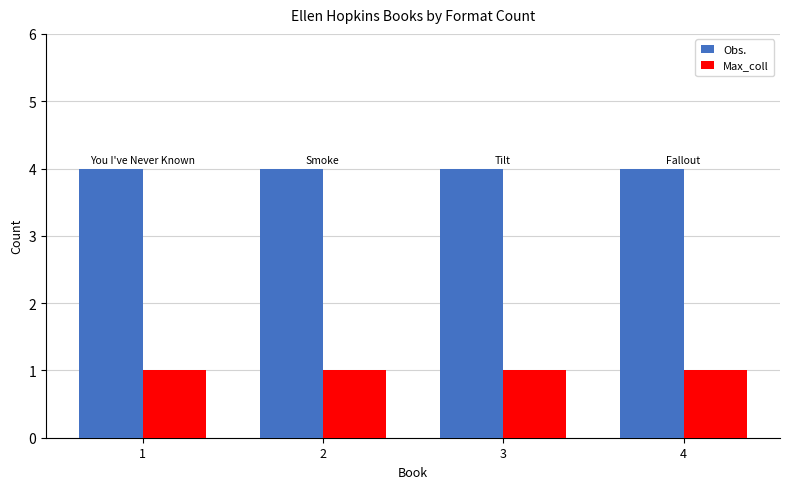

Which series has the largest total across all categories?

Obs.